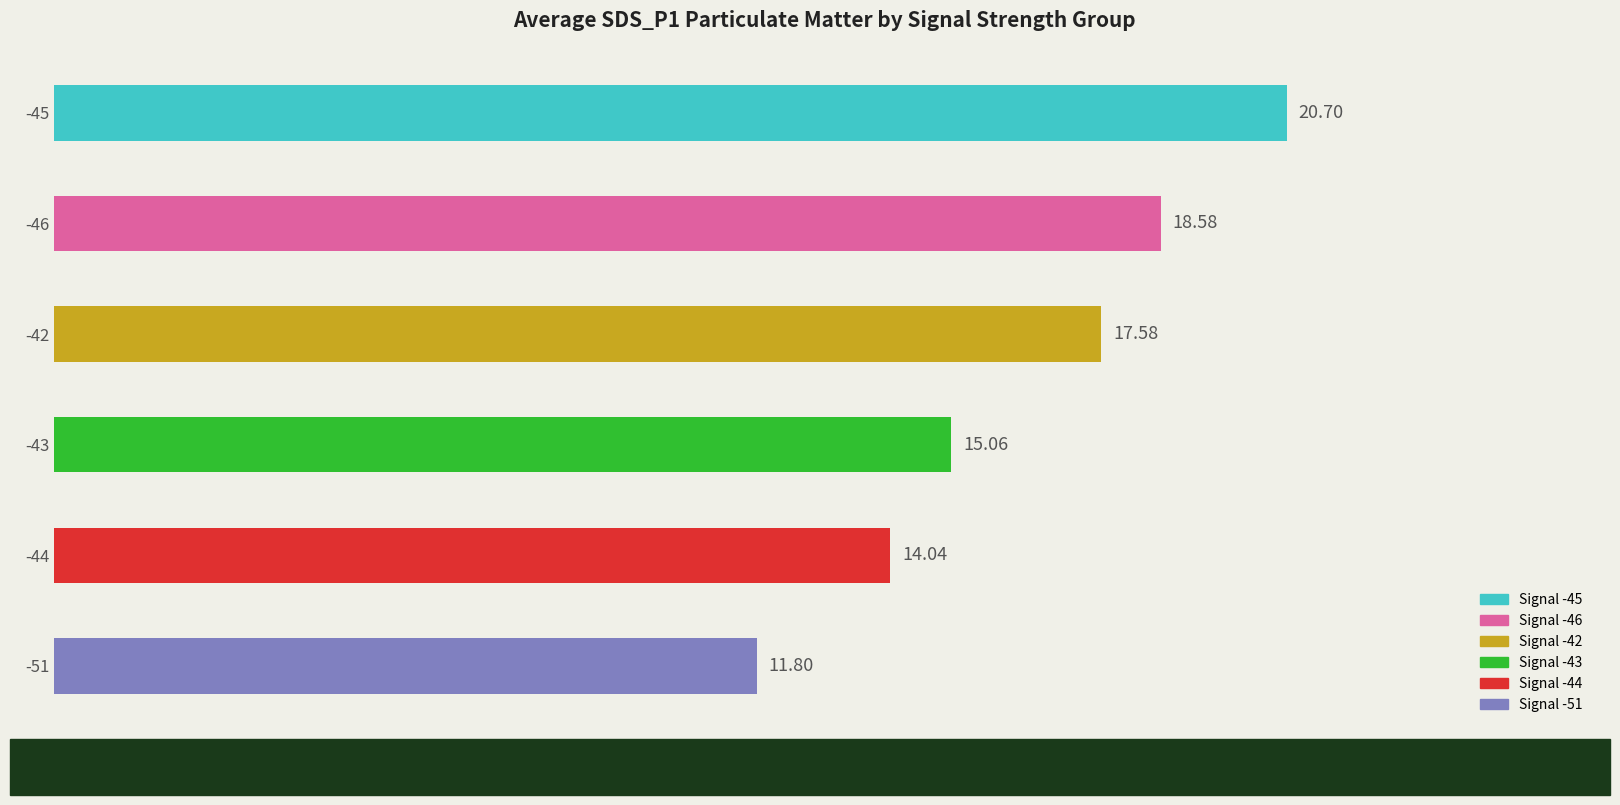

What is the difference between the values at -45 and -44?

6.7